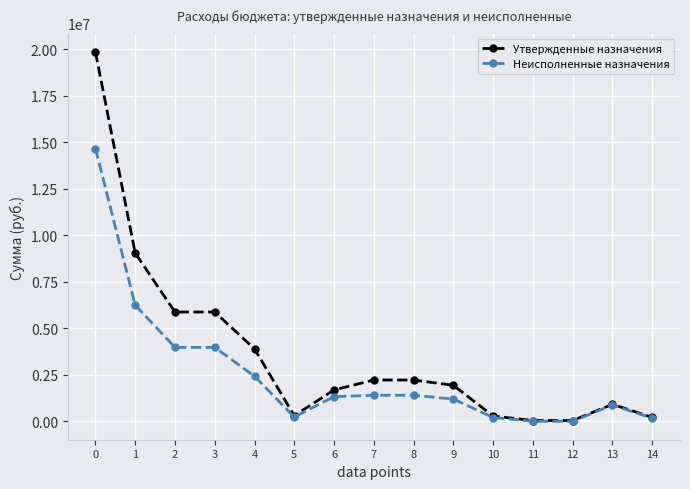

What is the value of the Неисполненные назначения point at the 1st from the left?

14659308.7